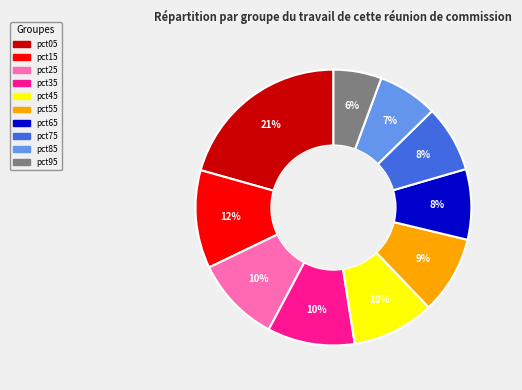

True or false: pct45 accounts for 20% of the total.

False